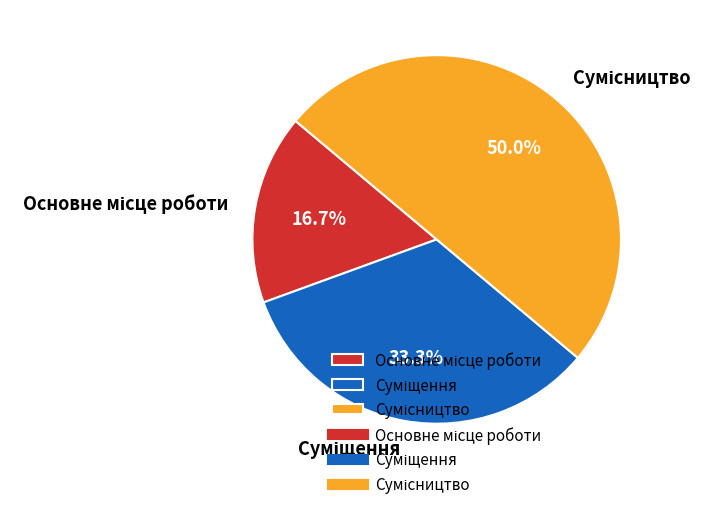

Rank the categories by value from lowest to highest.

Основне місце роботи, Суміщення, Сумісництво